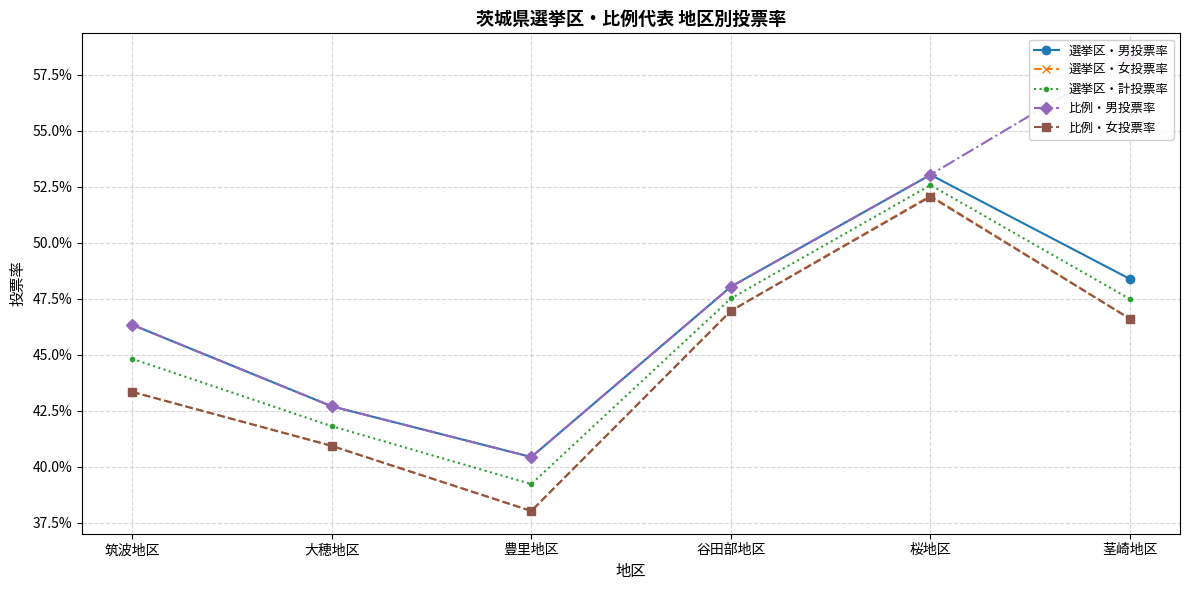

At which label is 比例・男投票率 closest to 0?

豊里地区